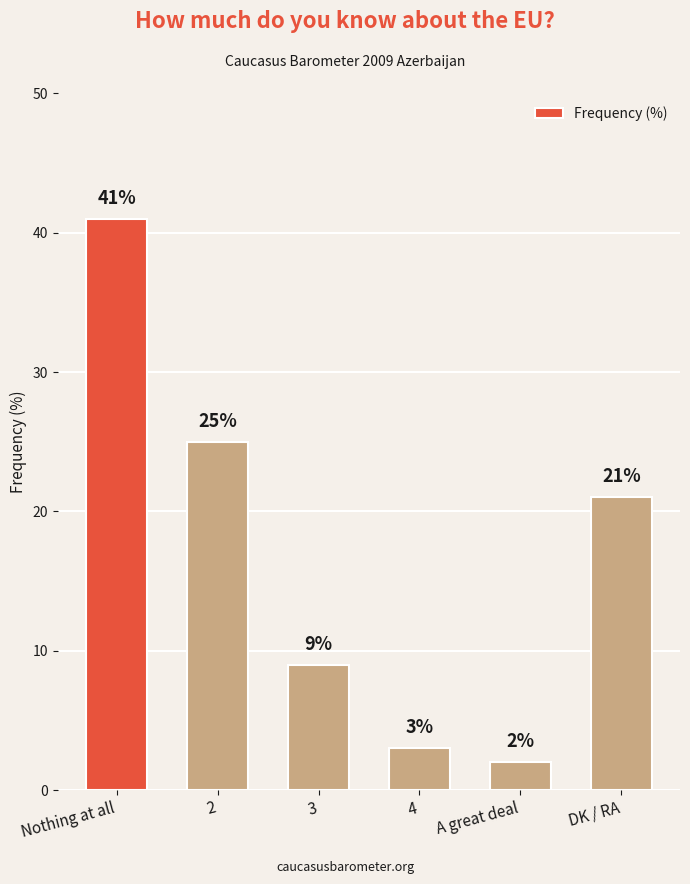

How many distinct data groups are displayed?

1